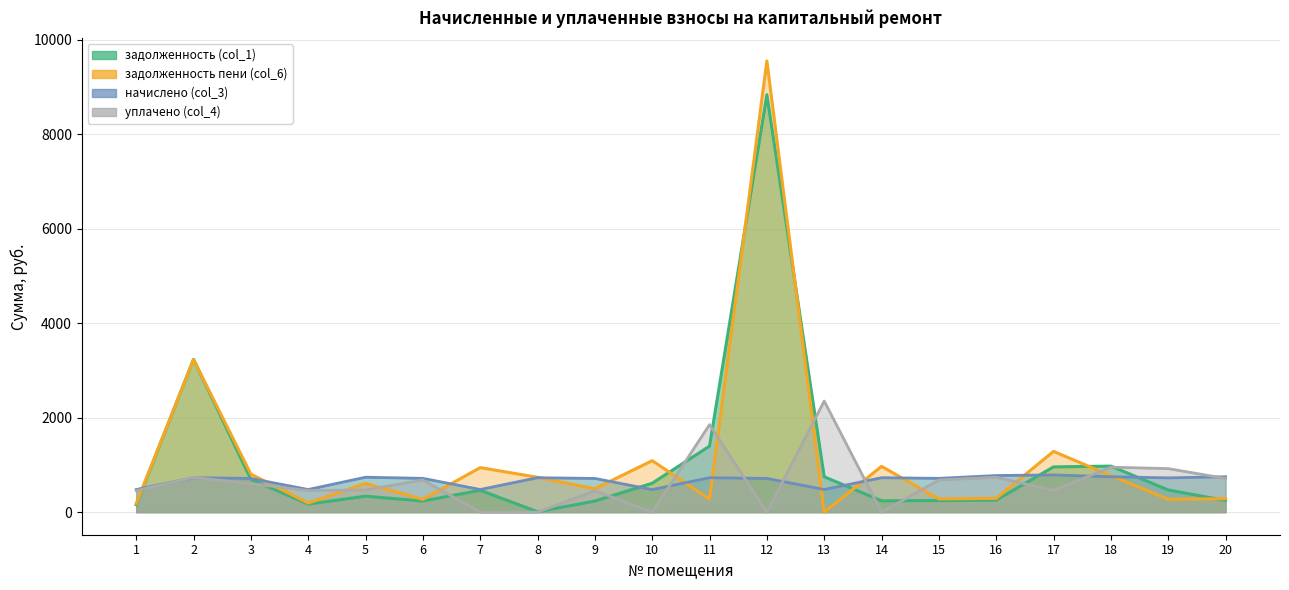

The value of задолженность пени (col_6) at 10 is 1090.7. True or false?

True